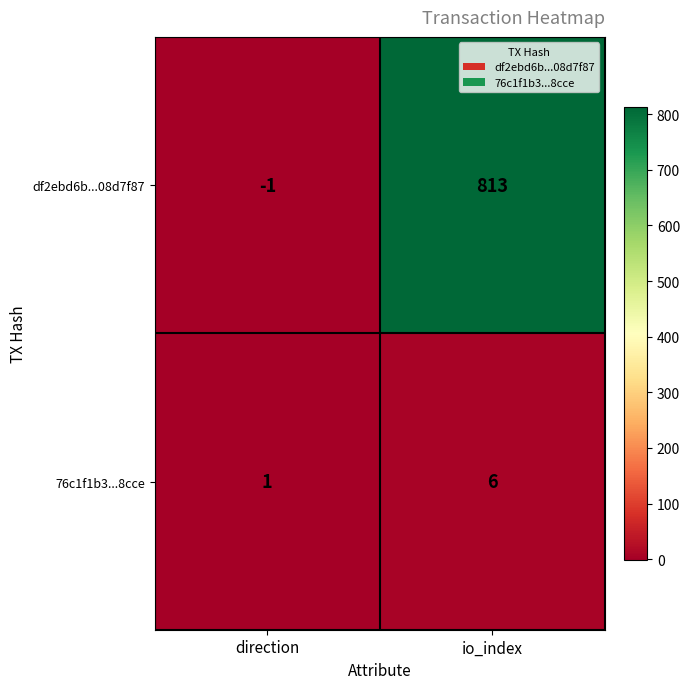

Which series has the largest total across all categories?

df2ebd6b...08d7f87